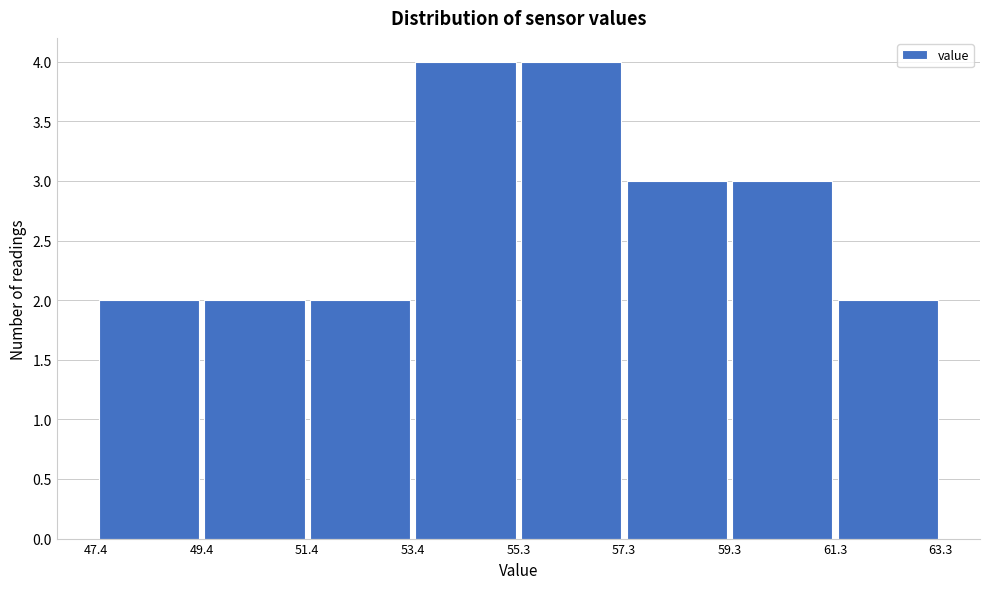

How tall is the bar that spans 53.4 to 55.3 on the x-axis? The values are not printed on the chart, so give them approximately, as read against the axis.

4